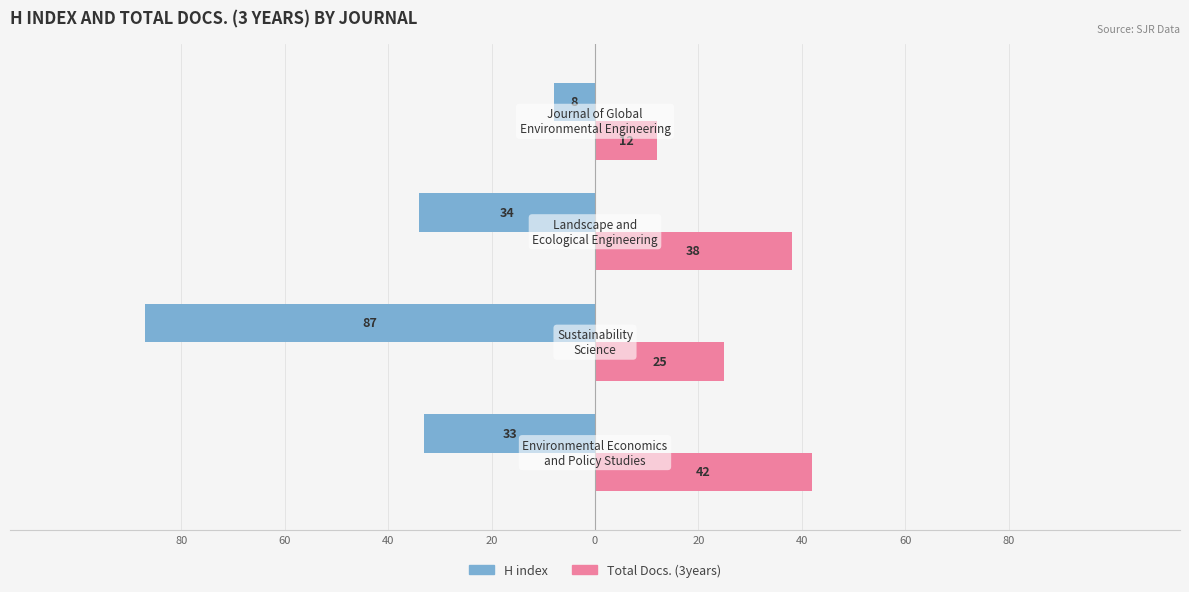

Reading left to right, transcribe all the data shown in this chart.

H index: -33	-87	-34	-8
Total Docs. (3years): 42	25	38	12